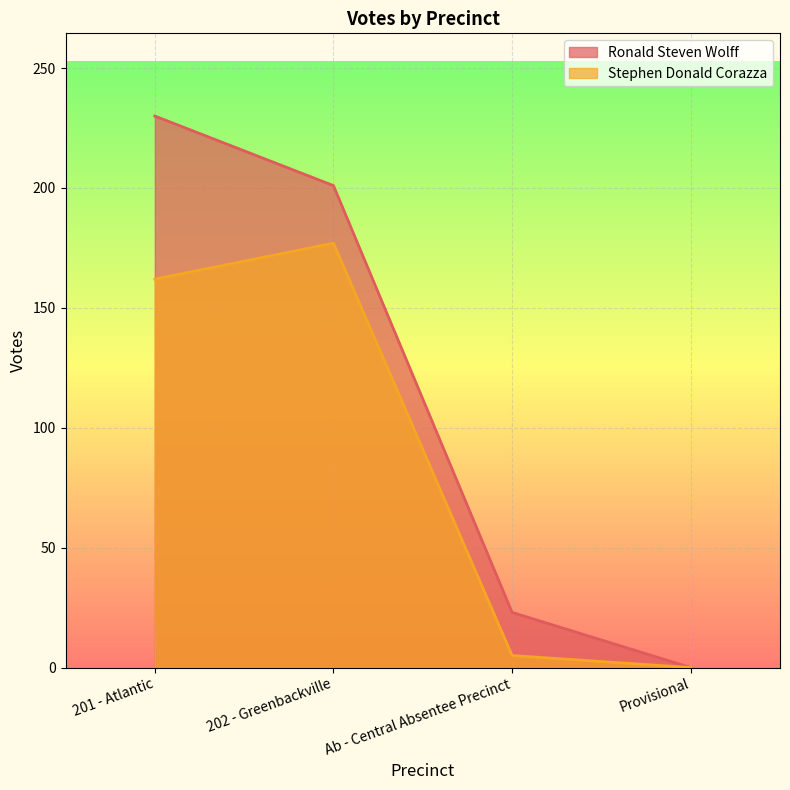

Which series has the largest total across all categories?

Ronald Steven Wolff